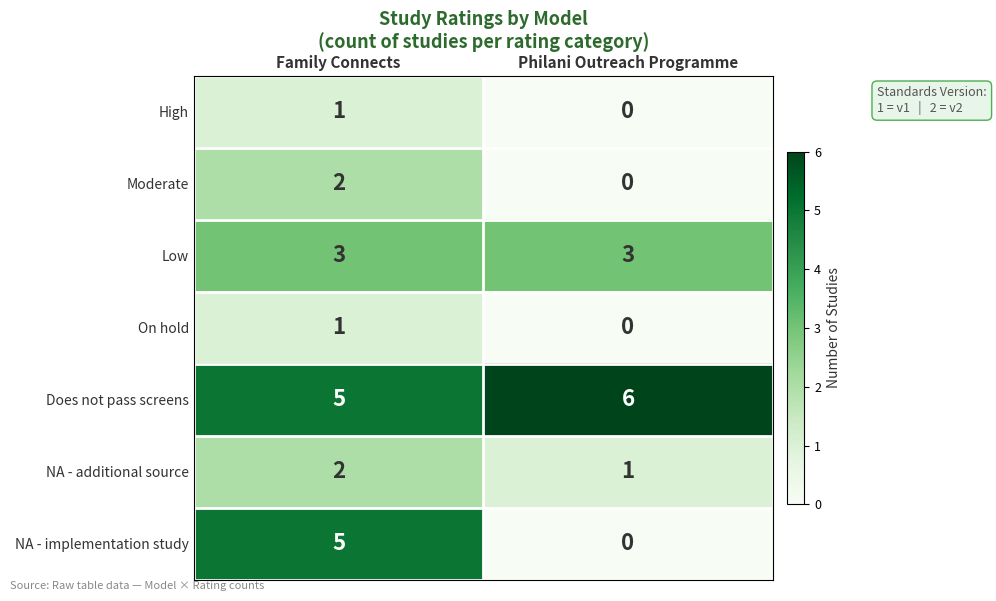

Count the number of data series in this chart.

7